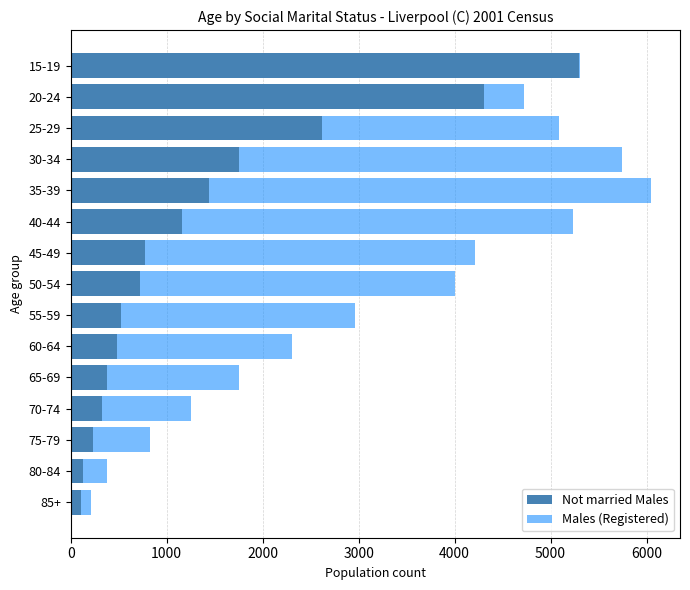

At which category is the sum across all series the highest?

35-39